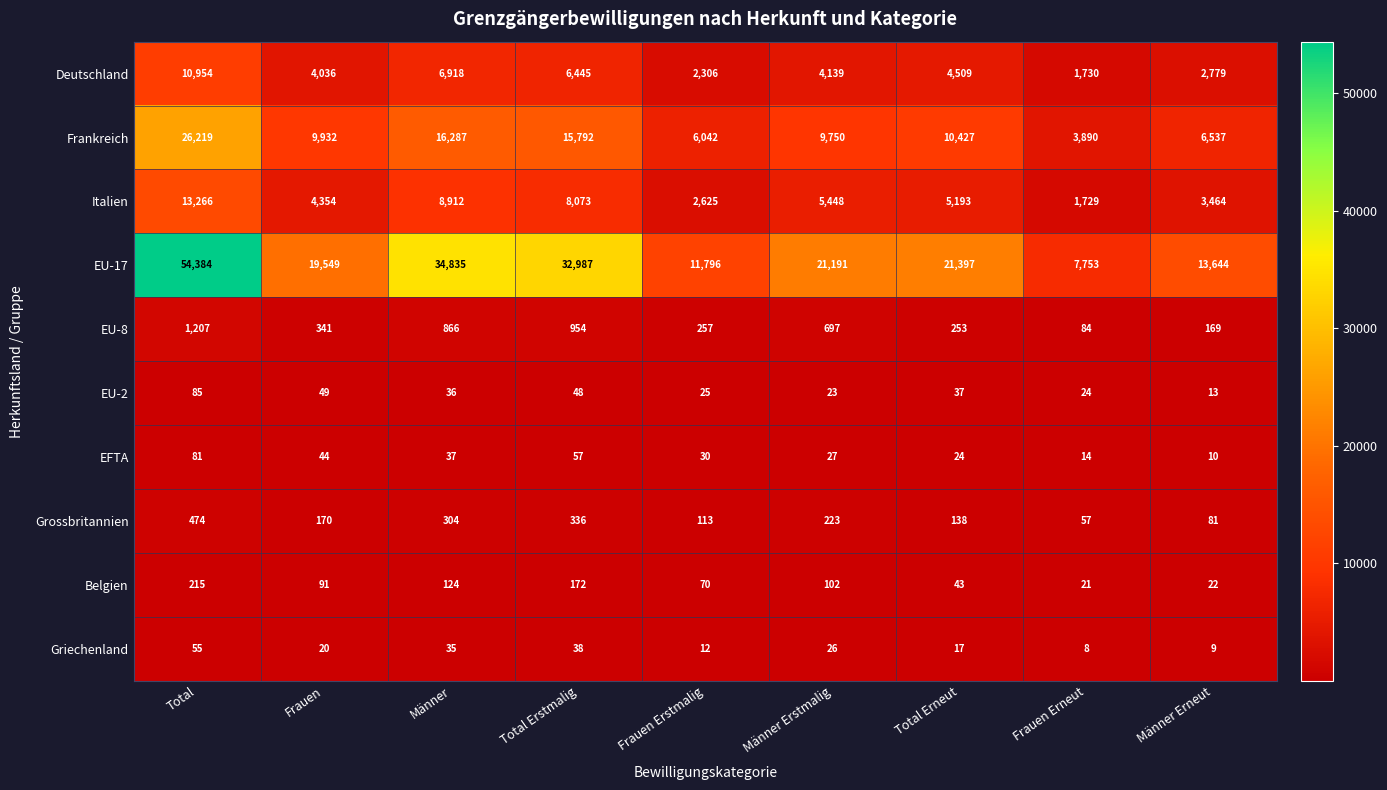

How many distinct data groups are displayed?

10